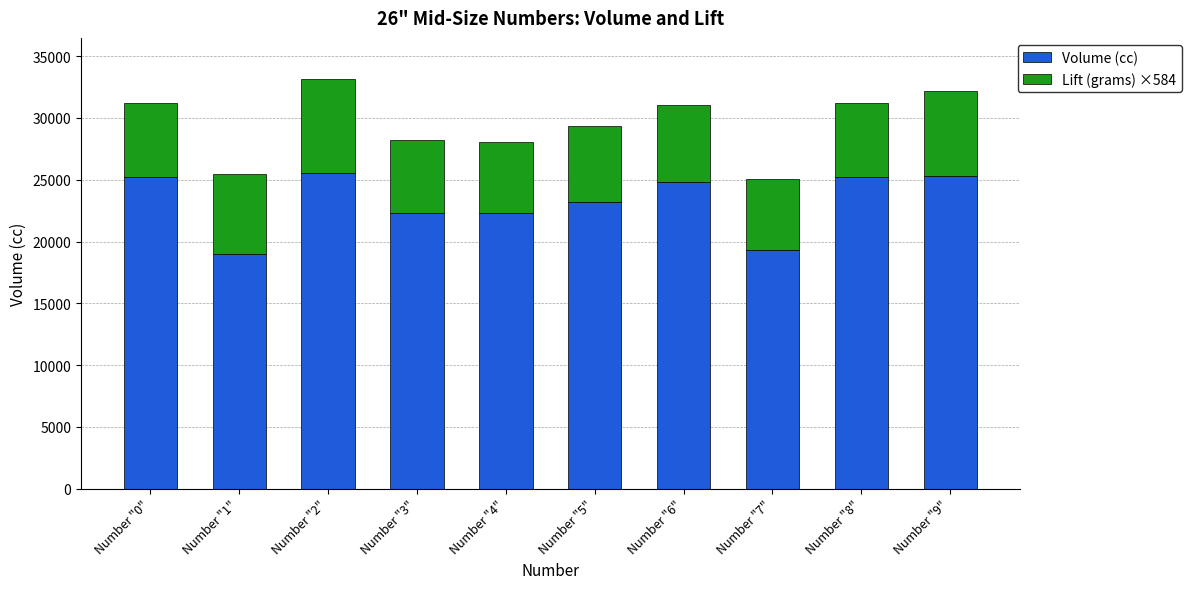

The value of Volume (cc) at Number "9" is 39076.4. True or false?

False